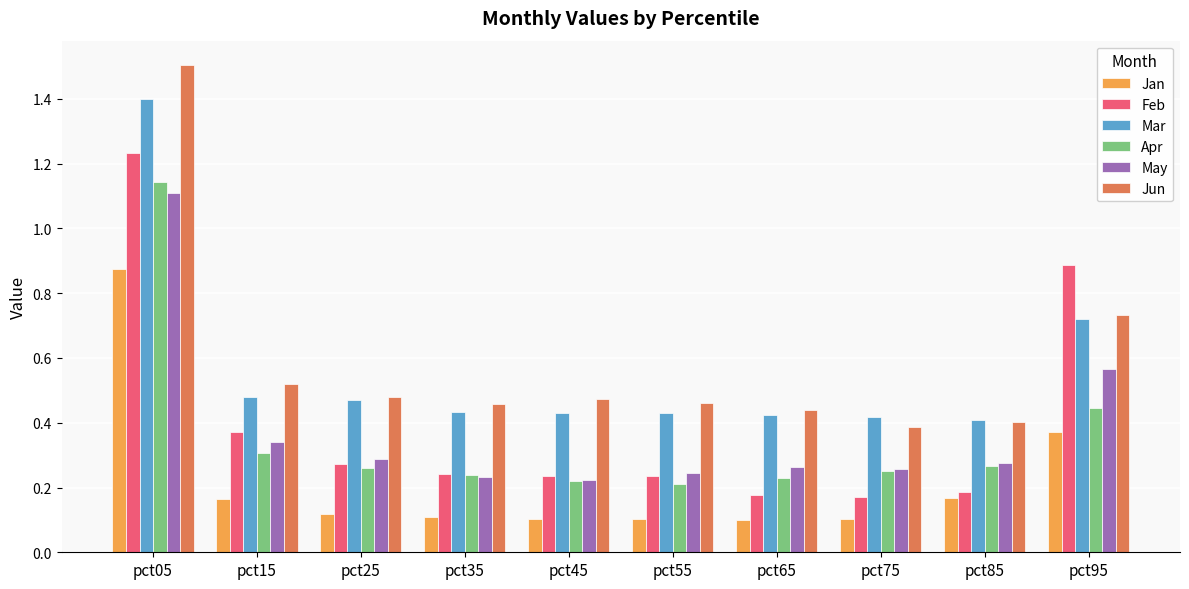

The value of Jan at pct35 is 0.0. True or false?

False